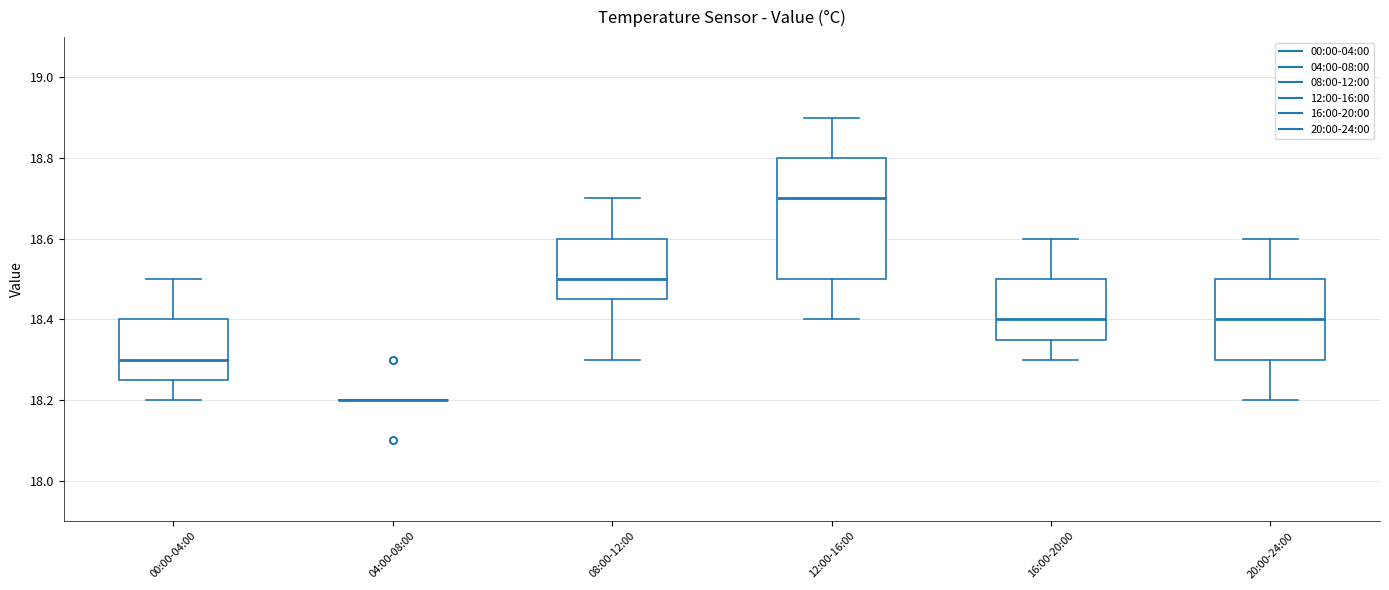

Reading left to right, transcribe this box plot: for each box, give where its median line is, the range the box spans, and where its two whiskers end, as read against the y-axis. The values are not printed on the chart, so give them approximately, as read against the axis.

00:00-04:00: median 18.30, box 18.26 to 18.40, whiskers 18.20 to 18.50
04:00-08:00: box collapsed to a line at 18.20, whiskers 18.20 to 18.20
08:00-12:00: median 18.50, box 18.46 to 18.60, whiskers 18.30 to 18.70
12:00-16:00: median 18.70, box 18.50 to 18.80, whiskers 18.40 to 18.90
16:00-20:00: median 18.40, box 18.36 to 18.50, whiskers 18.30 to 18.60
20:00-24:00: median 18.40, box 18.30 to 18.50, whiskers 18.20 to 18.60